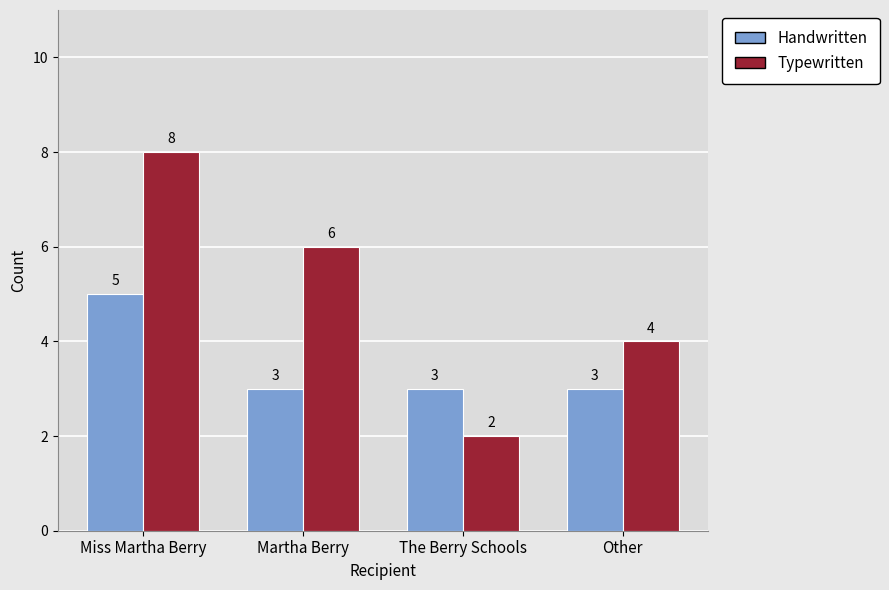

Reading right to left, transcribe all the data shown in this chart.

Handwritten: 3	3	3	5
Typewritten: 4	2	6	8